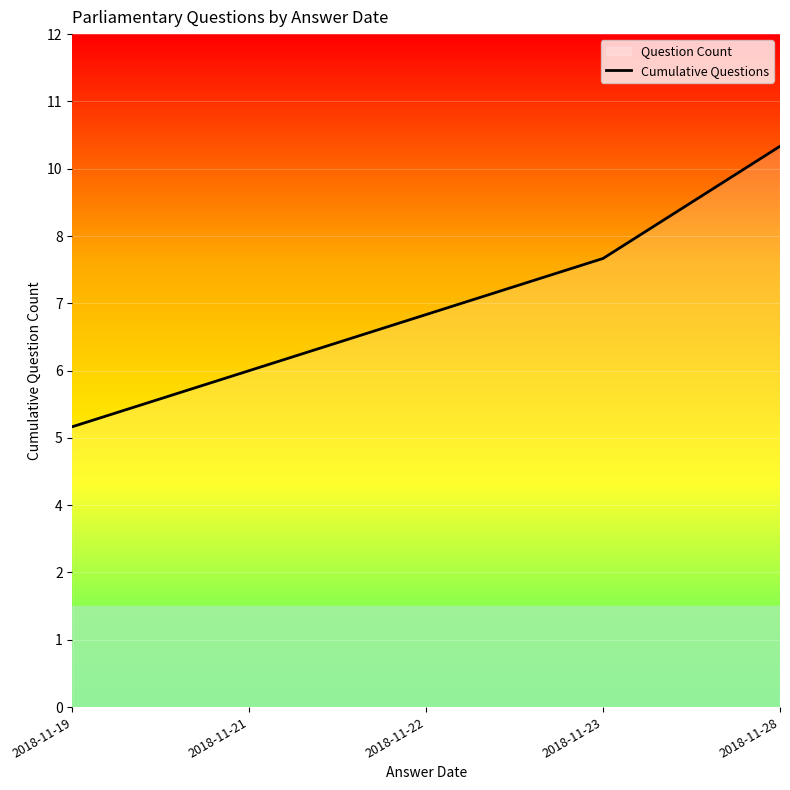

Which label corresponds to the smallest value in the chart?

2018-11-19